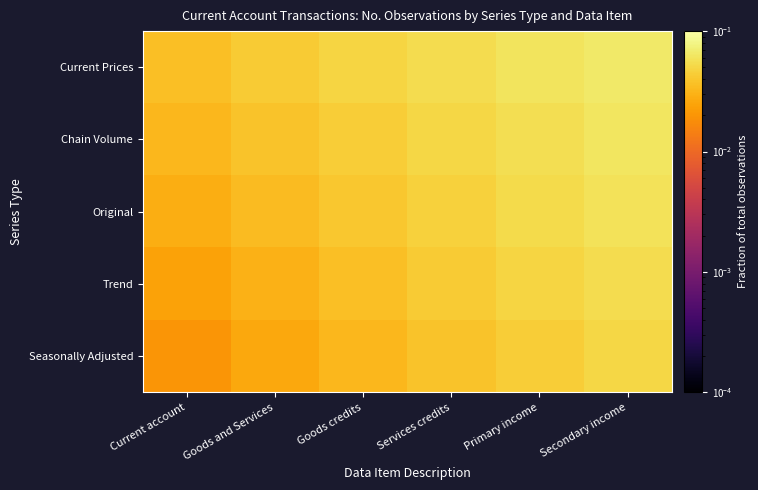

Rank the series by their maximum value, from highest to lowest.

Current Prices, Chain Volume, Original, Trend, Seasonally Adjusted